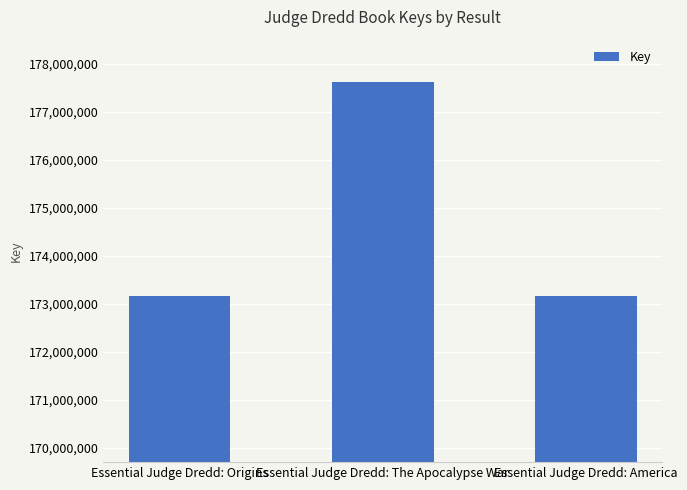

What is the approximate value at Essential Judge Dredd: America?

173163802